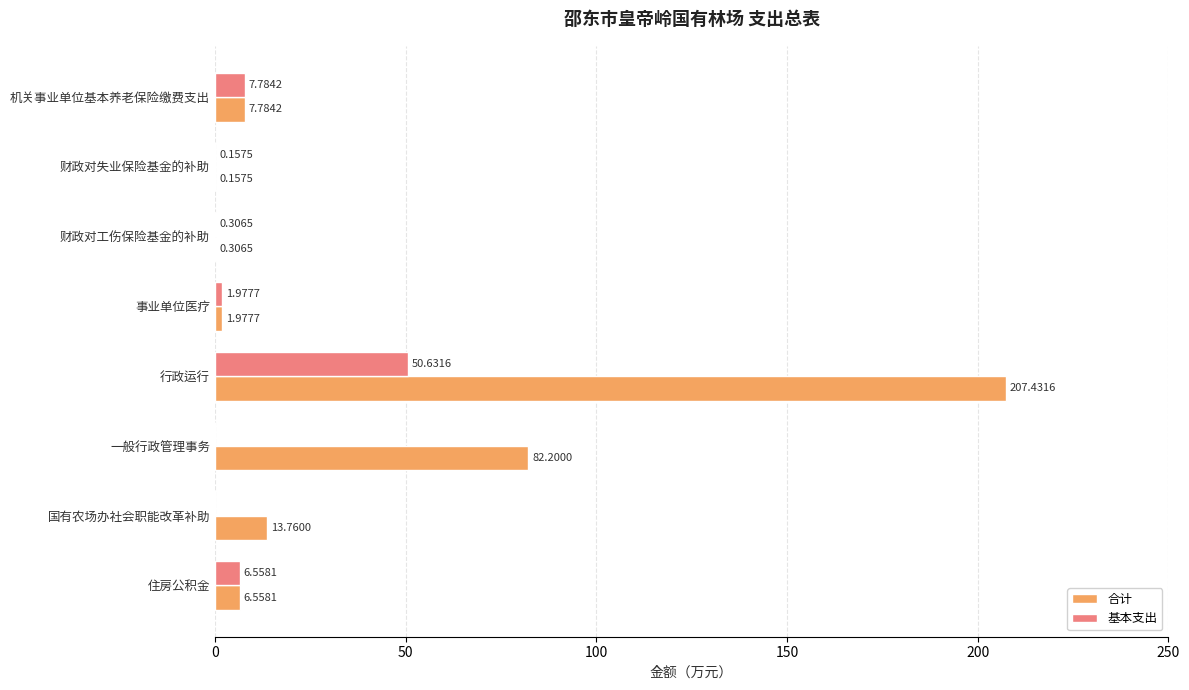

Where is 基本支出 nearest to the value 25?

机关事业单位基本养老保险缴费支出